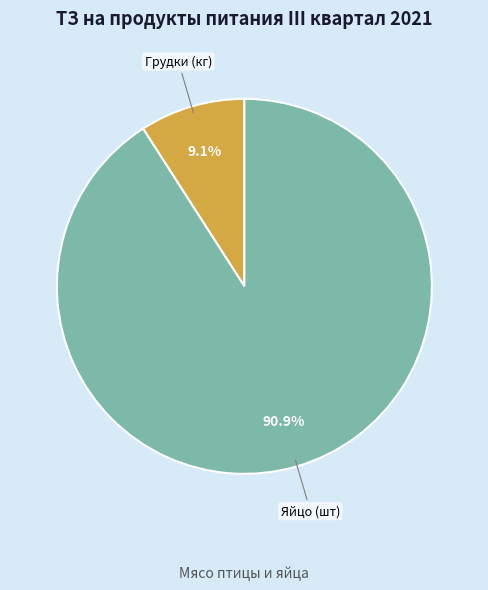

Rank the categories by value from highest to lowest.

Яйцо (шт), Грудки (кг)